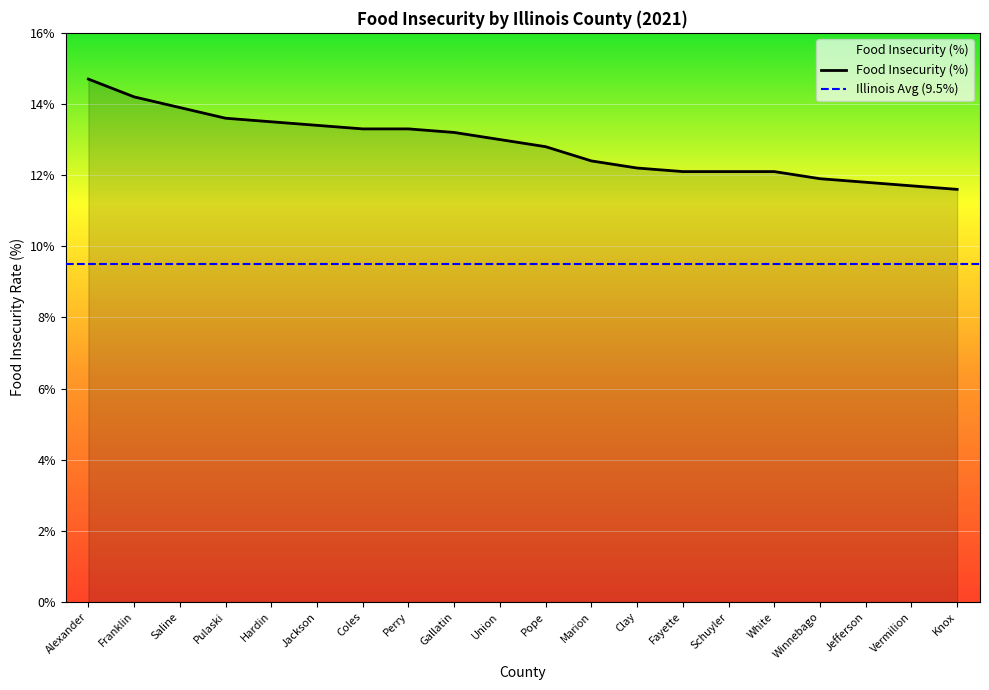

What position from the right is Schuyler?

6